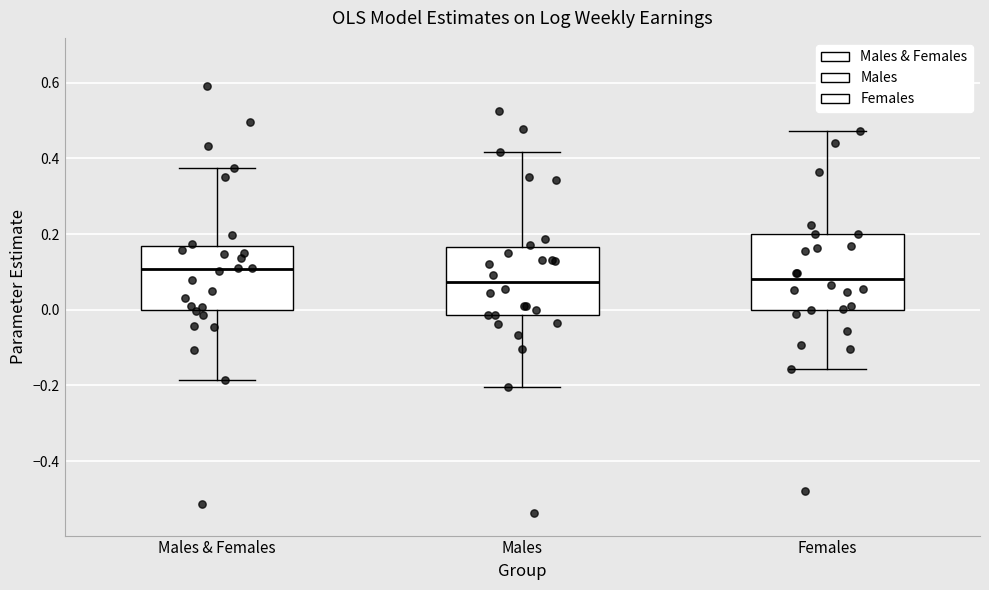

Where does the upper whisker of the box for Males end on the y-axis? The values are not printed on the chart, so give them approximately, as read against the axis.

0.42